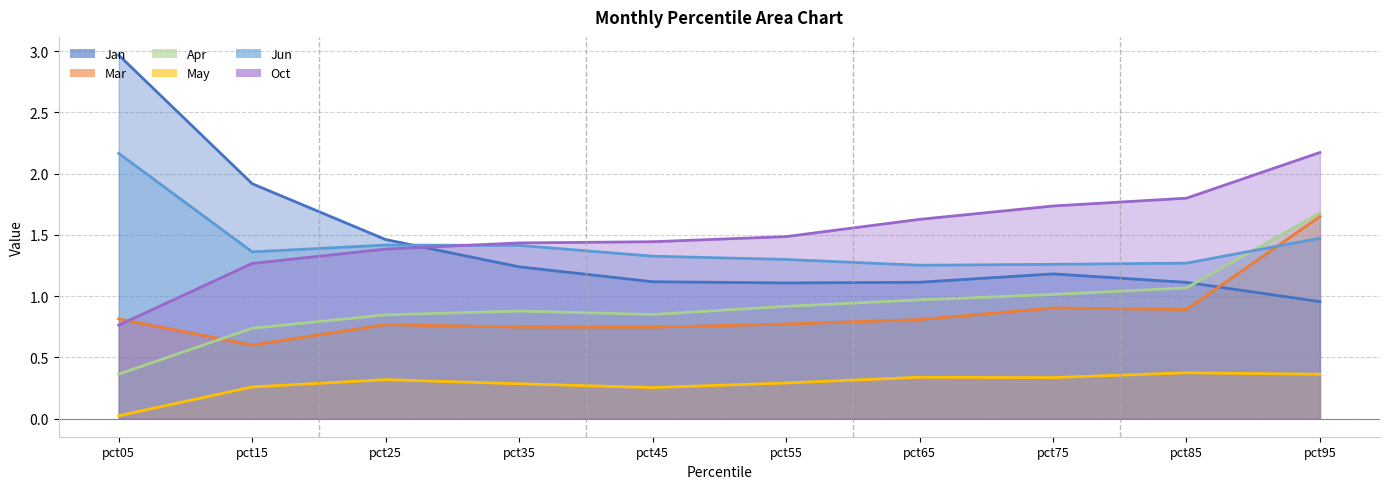

How many interior local valleys does the Jan series have?

1